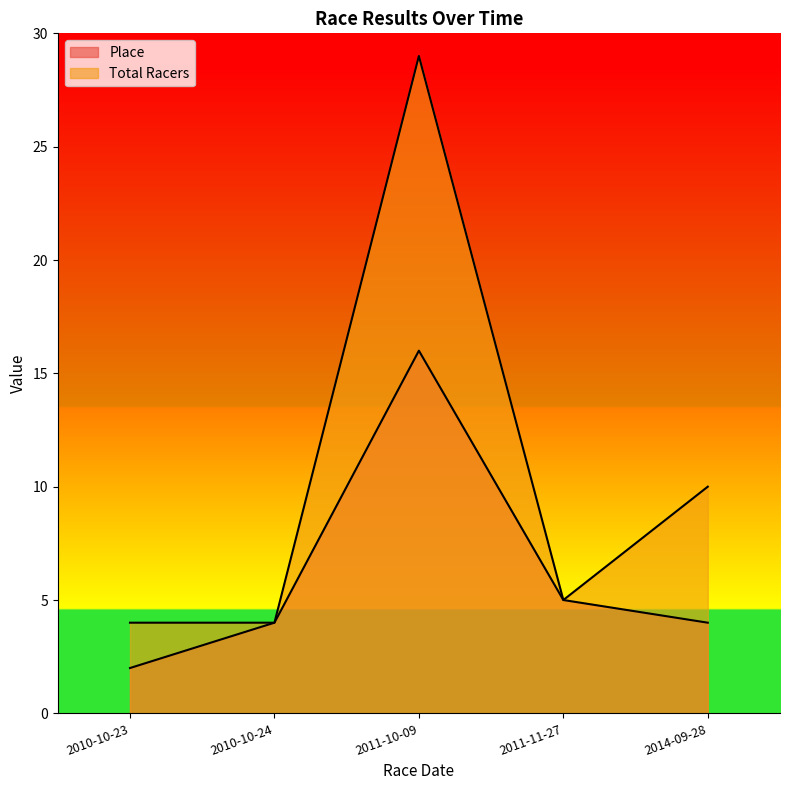

Where is the first local maximum for Total Racers?

2011-10-09